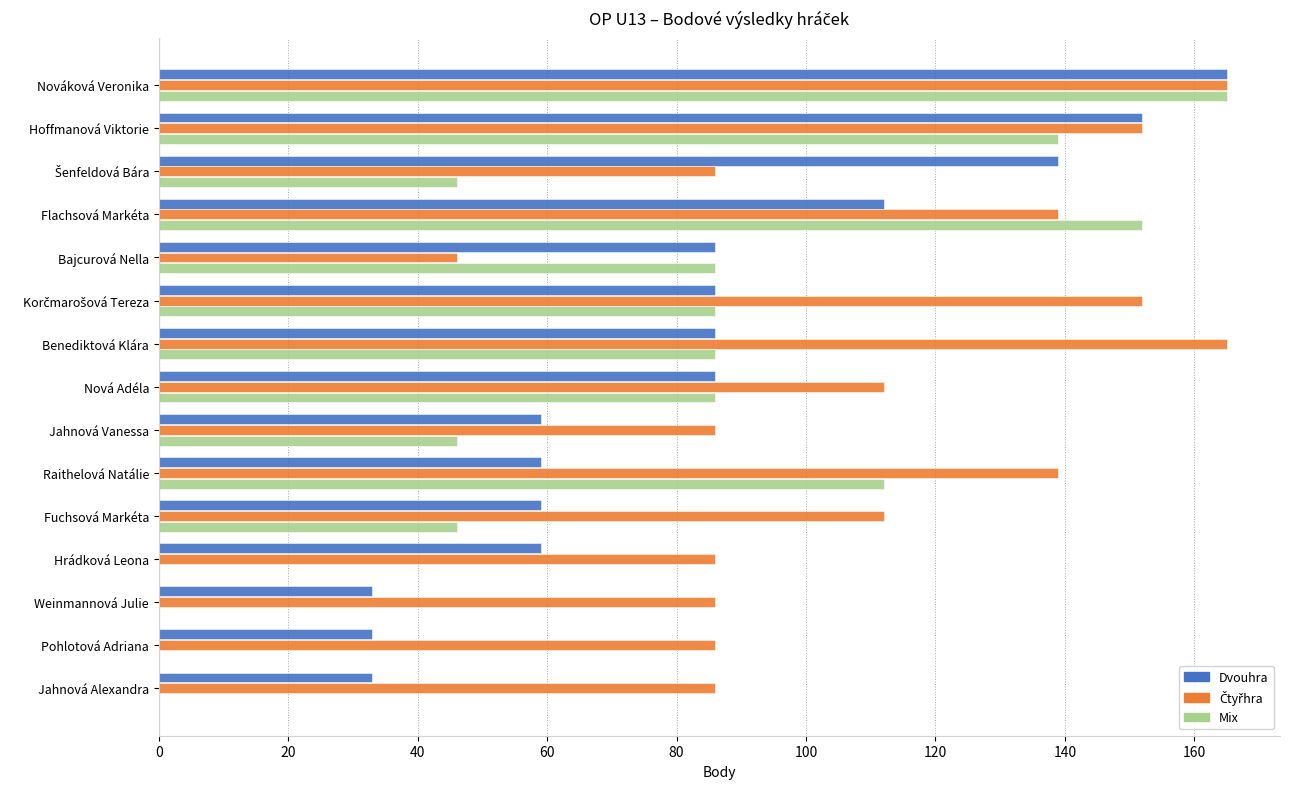

True or false: Dvouhra has a value of 82 at Hrádková Leona.

False